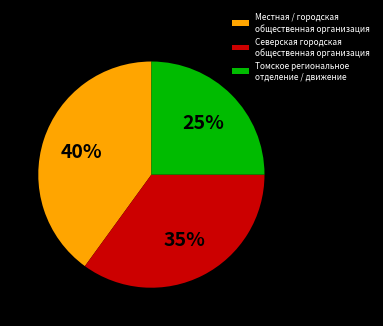

Is there a majority slice in this chart?

No